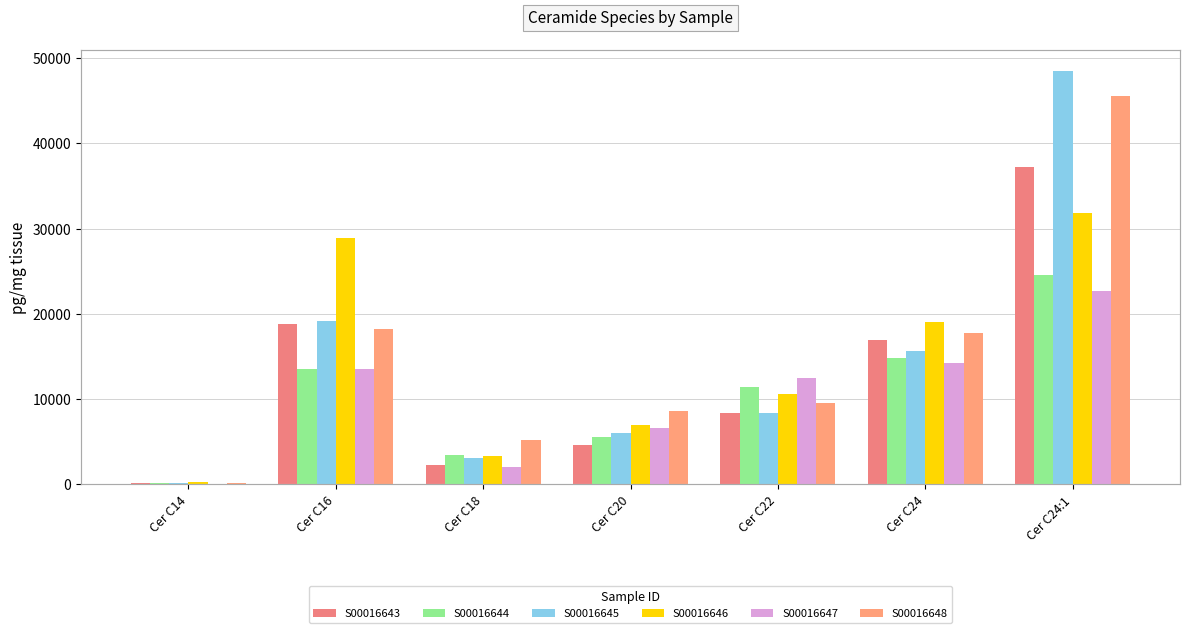

Reading left to right, list all the values displayed in this chart.

S00016643: 138.5	18811.9	2232.7	4665.8	8368.4	16945.9	37195.2
S00016644: 115.9	13524.4	3408.2	5612.1	11387.1	14887.3	24523.0
S00016645: 160.0	19147.5	3083.7	5996.2	8388.8	15668.8	48497.1
S00016646: 305.9	28850.9	3361.5	7013.9	10643.9	19036.9	31852.0
S00016647: 110.4	13583.9	2083.2	6597.7	12445.2	14231.5	22672.3
S00016648: 191.6	18273.5	5161.9	8601.6	9585.9	17716.2	45574.1